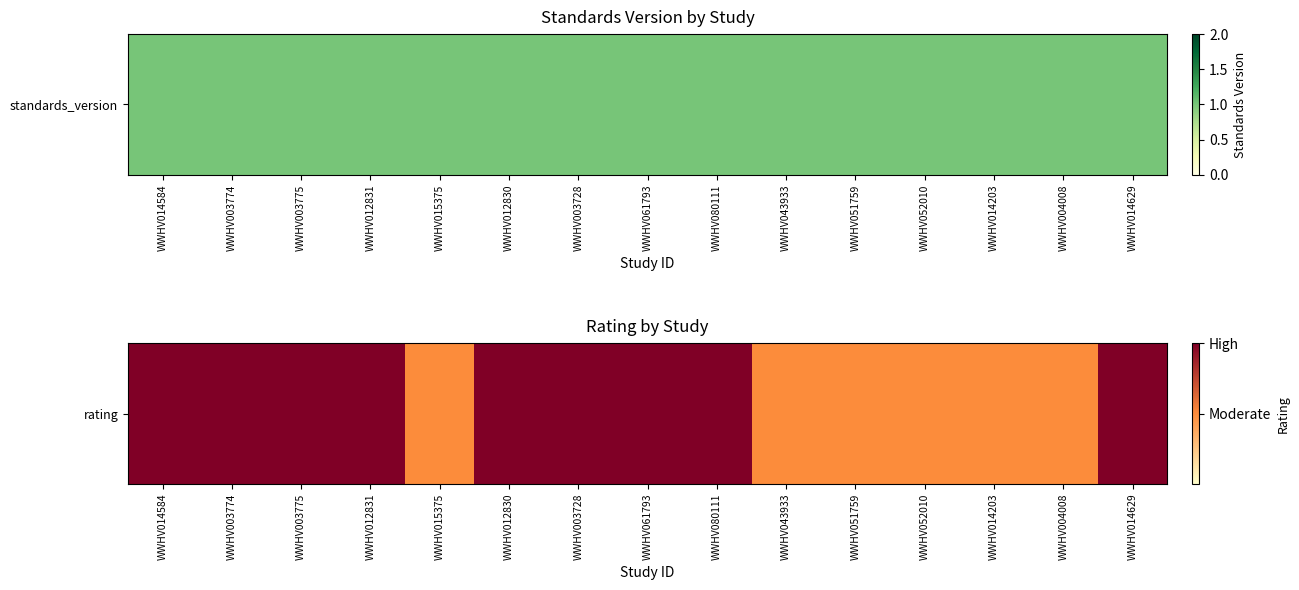

What is the average value?

0.8